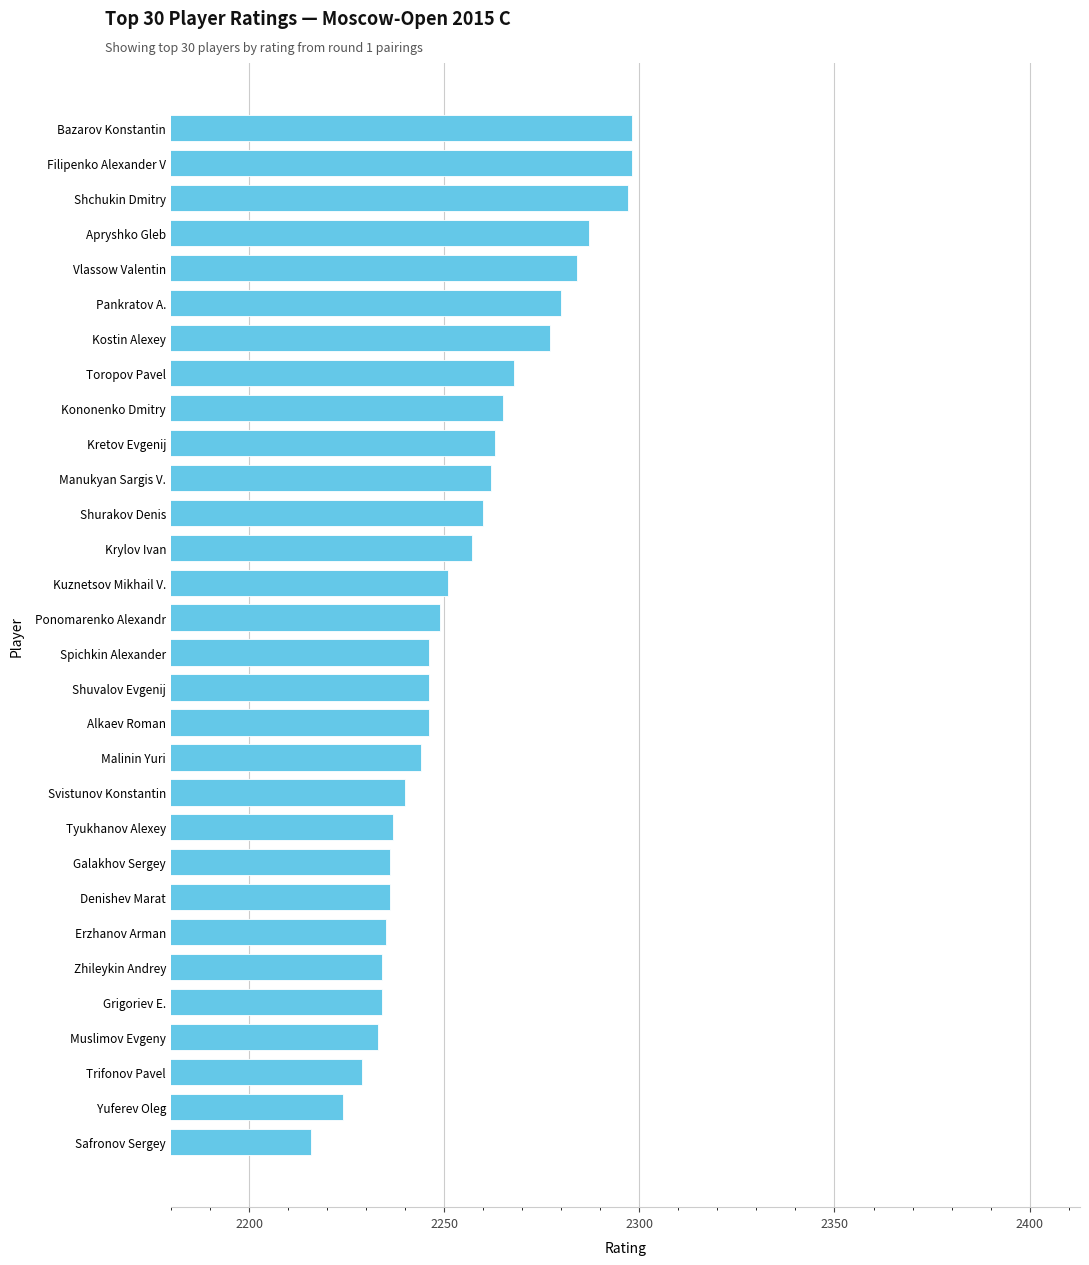

What is the change in value from Galakhov Sergey to Krylov Ivan?

+21